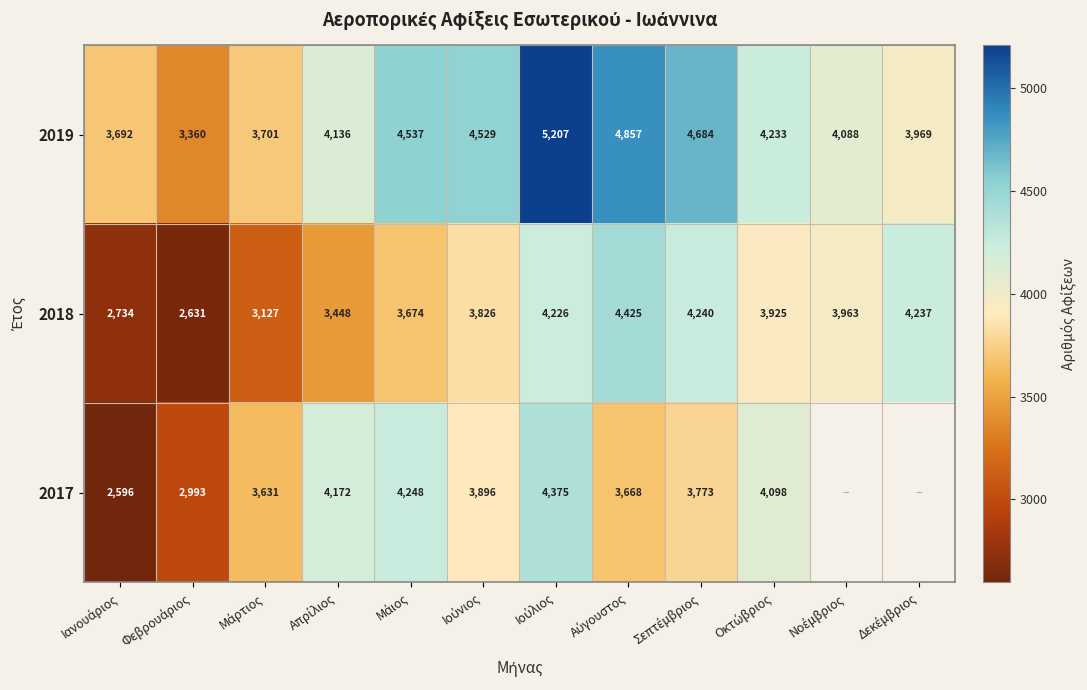

What is the difference between the second highest and second lowest values in the 2018 series?

1506